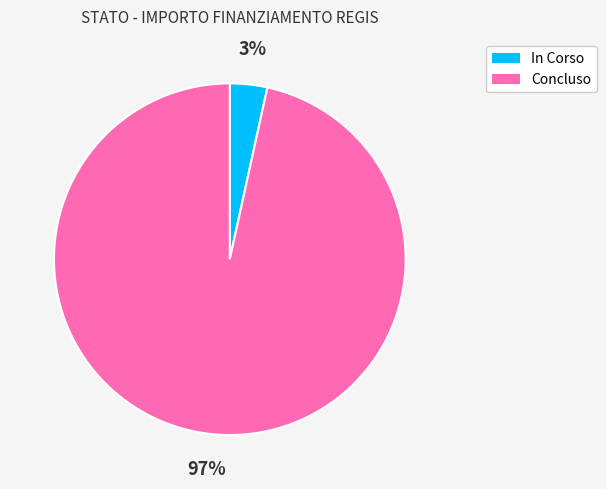

What percentage is the Concluso slice, to the nearest percent?

97%